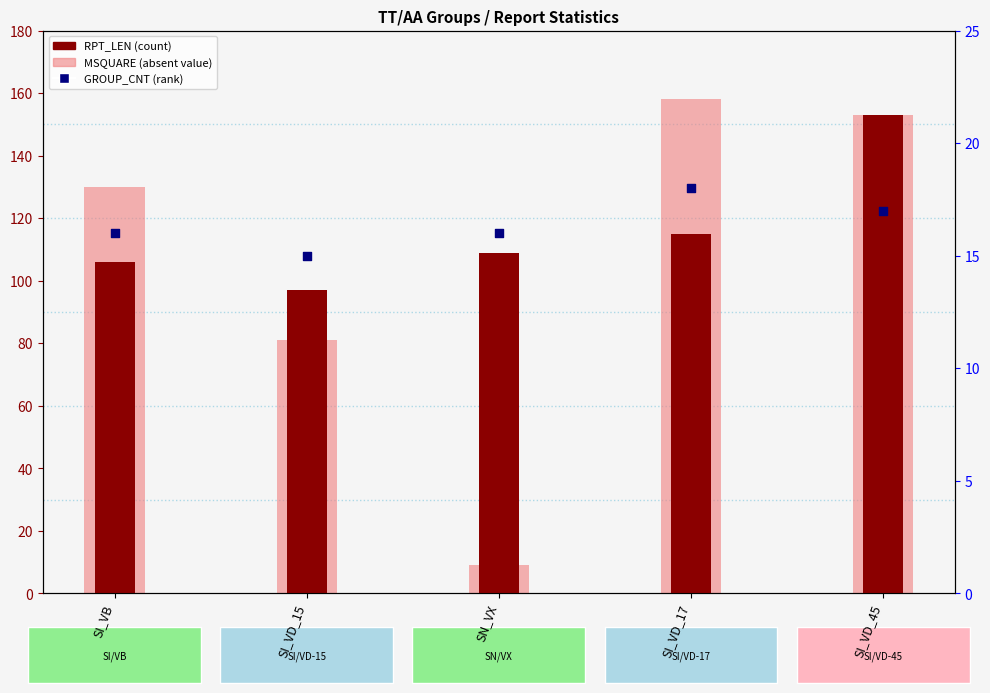

At how many categories does at least one series exceed 80?

5